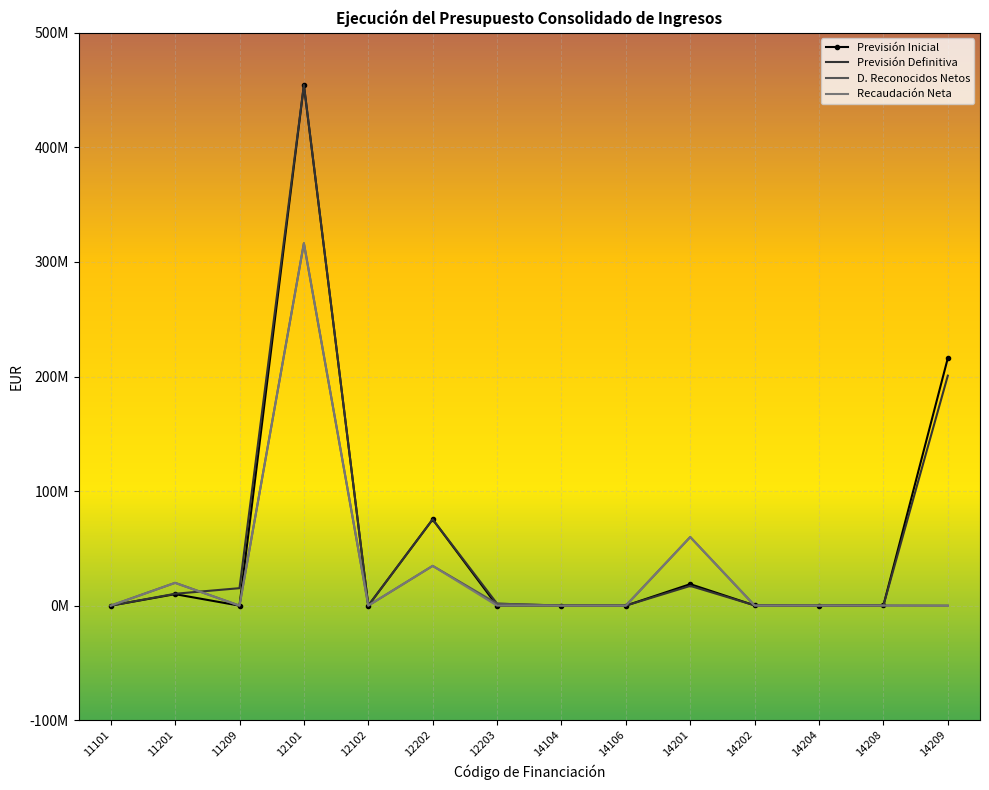

What are all the series names shown in the legend?

Previsión Inicial, Previsión Definitiva, D. Reconocidos Netos, Recaudación Neta